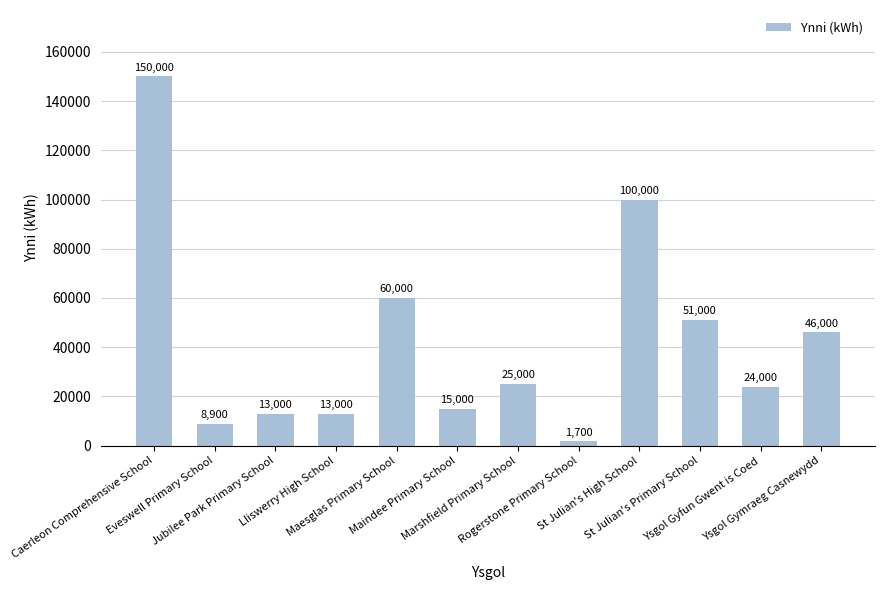

What is the difference between the maximum and minimum values?

148300